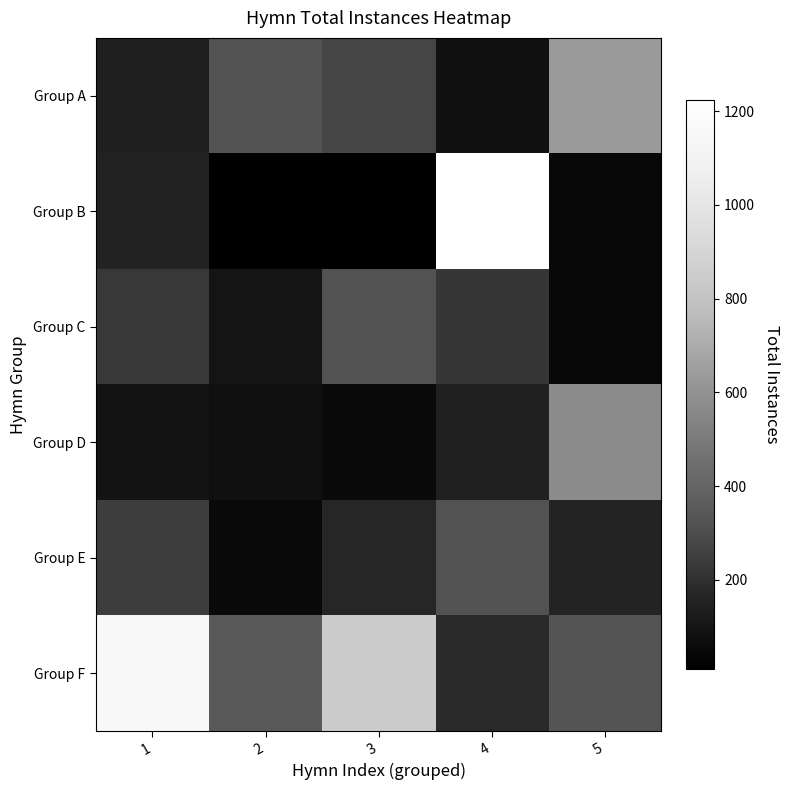

Count the number of categories in the chart.

5